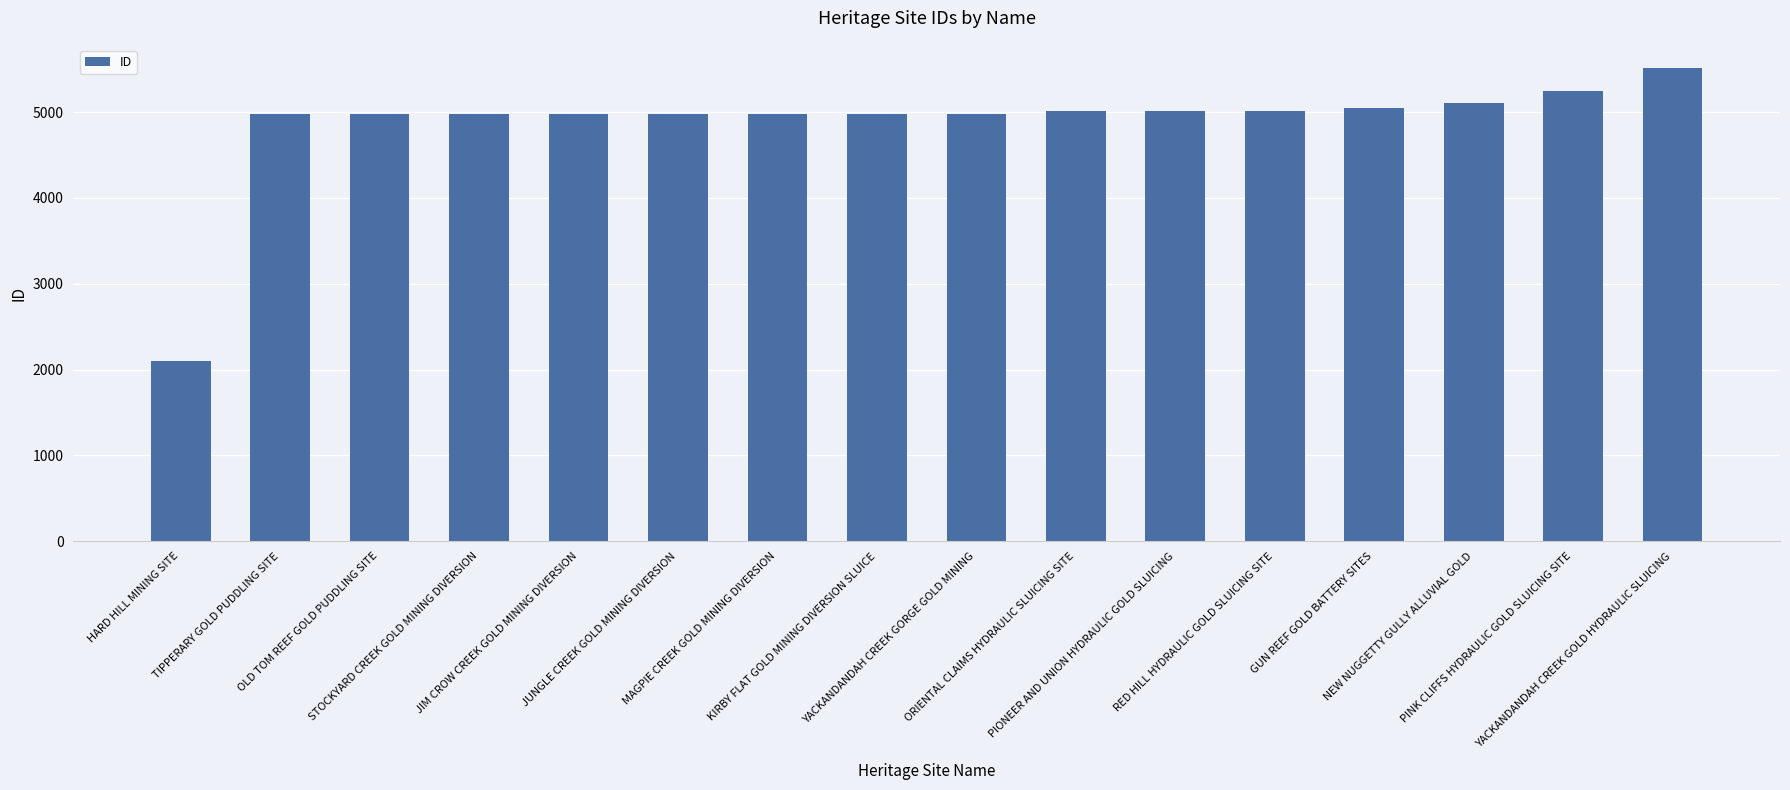

What is the smallest value displayed?

2104